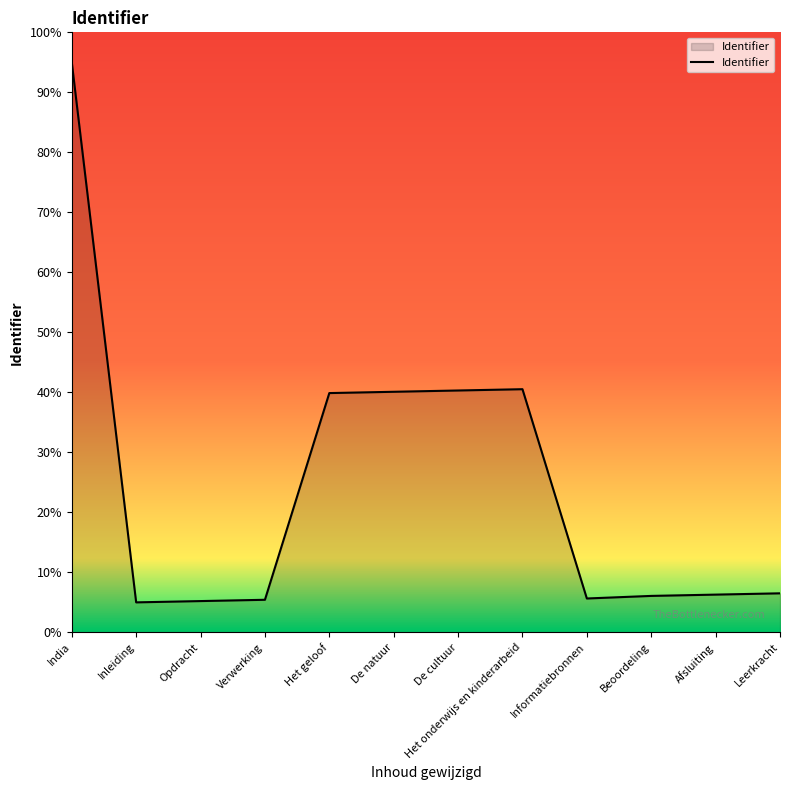

Which category has the highest value across all series?

India